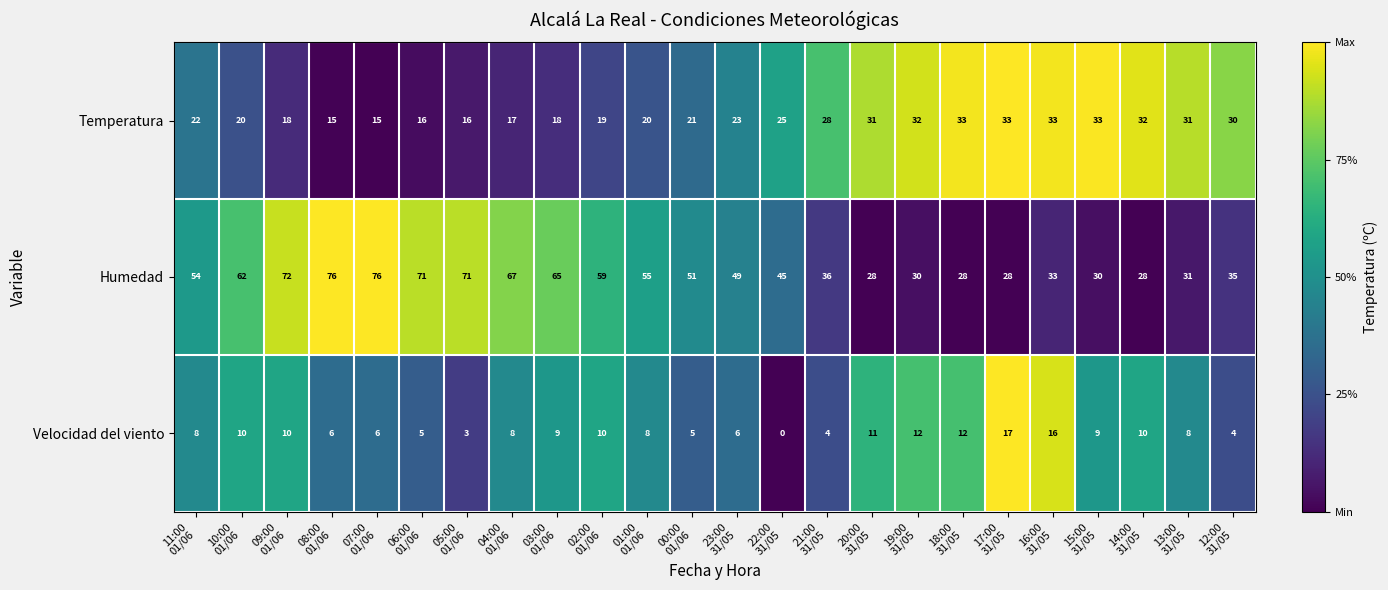

Which series has the widest spread of values?

Humedad